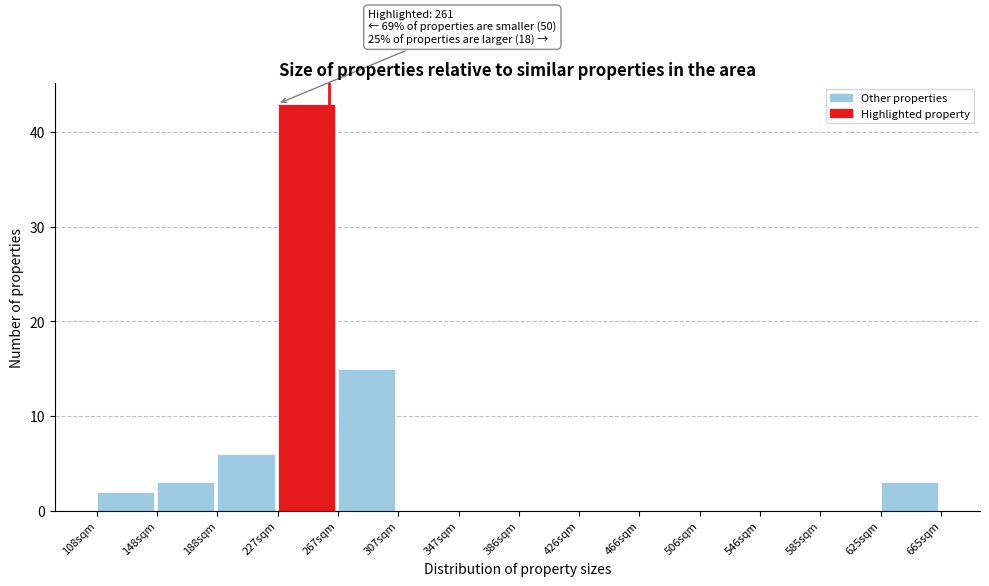

Over which range of the x-axis is the bar tallest?

225 to 265